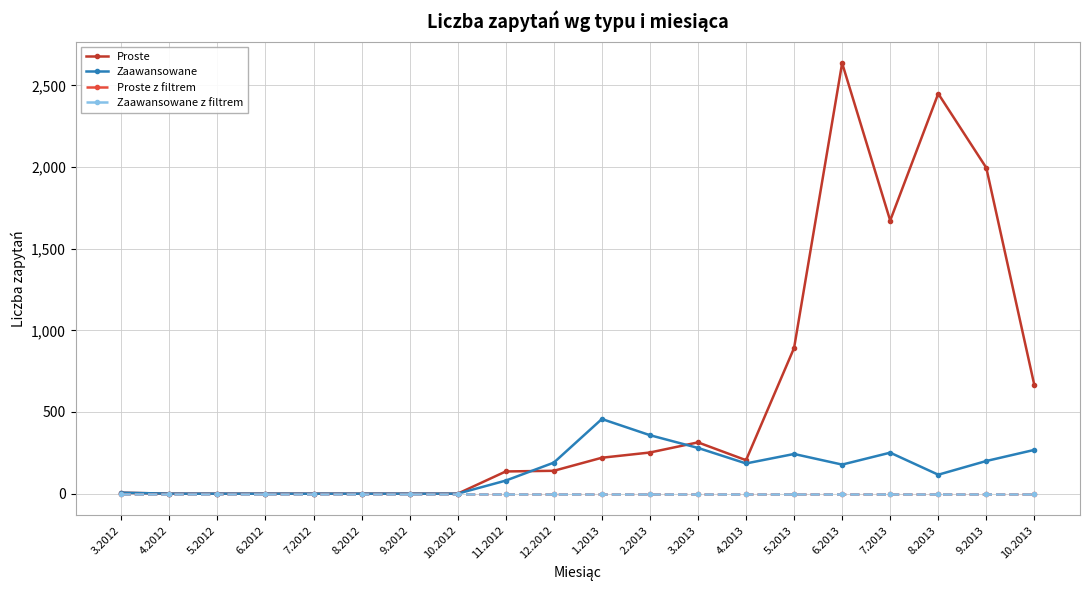

Does the chart have visible grid lines?

Yes